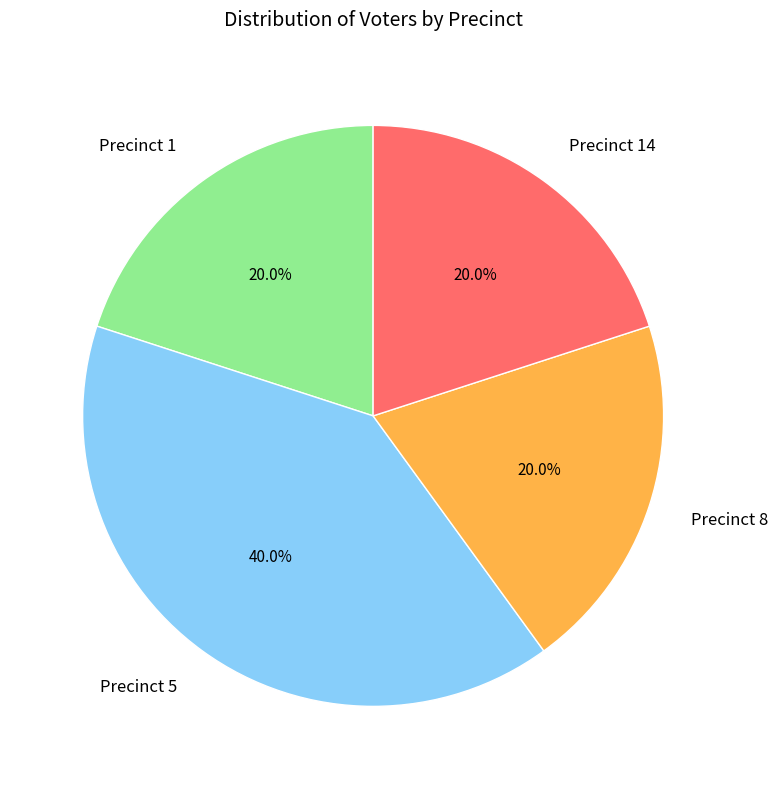

How many slices are in this pie chart?

4